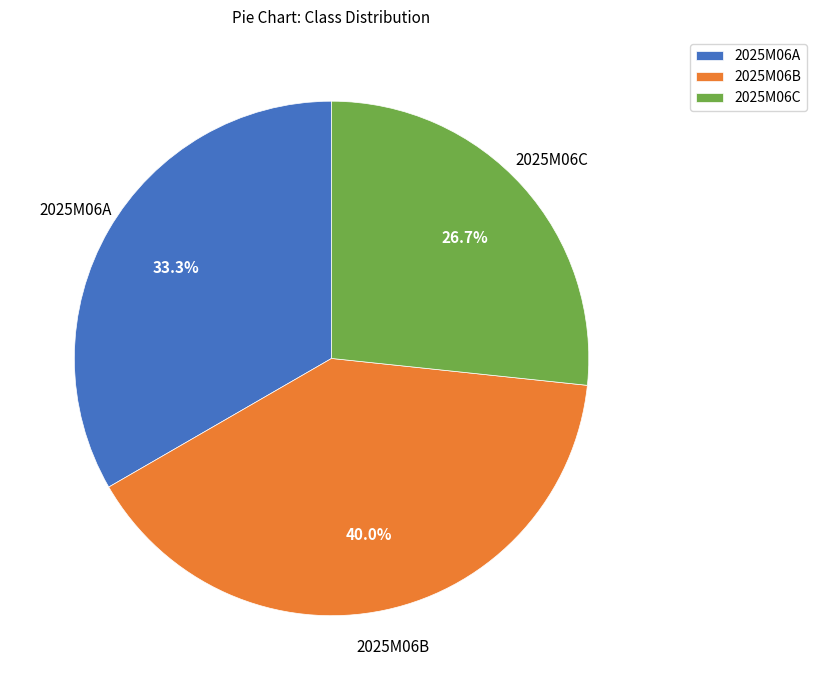

How many segments does this pie chart have?

3